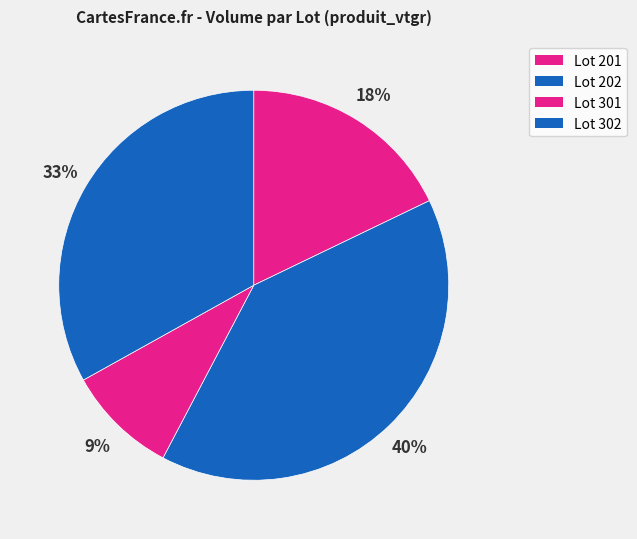

How many segments does this pie chart have?

4